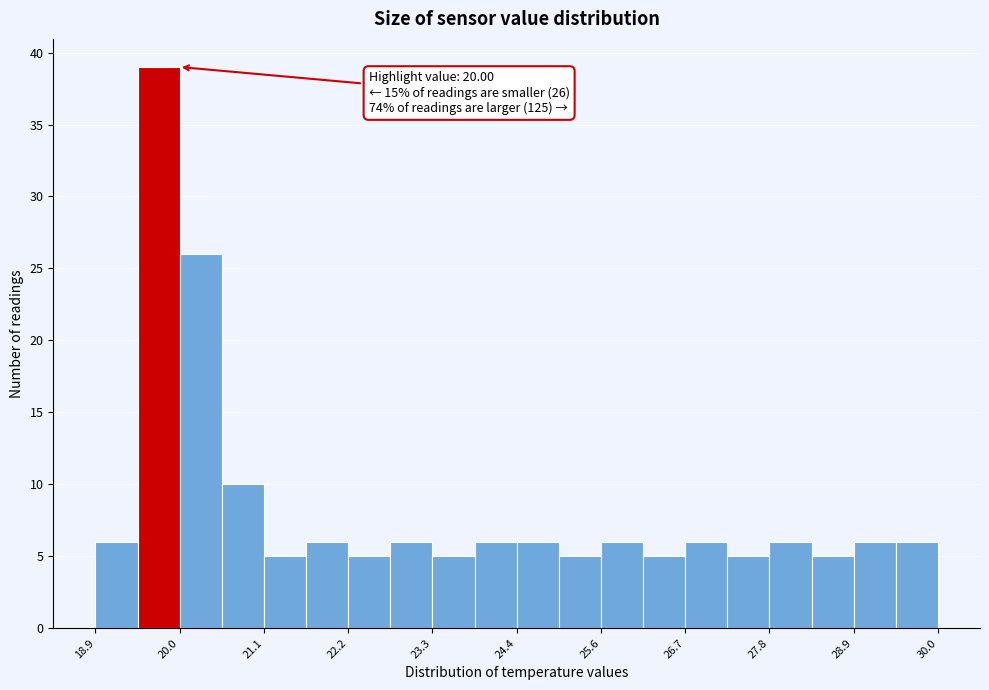

Read against the x-axis, roughly where is the centre of the tallest bar?

19.8